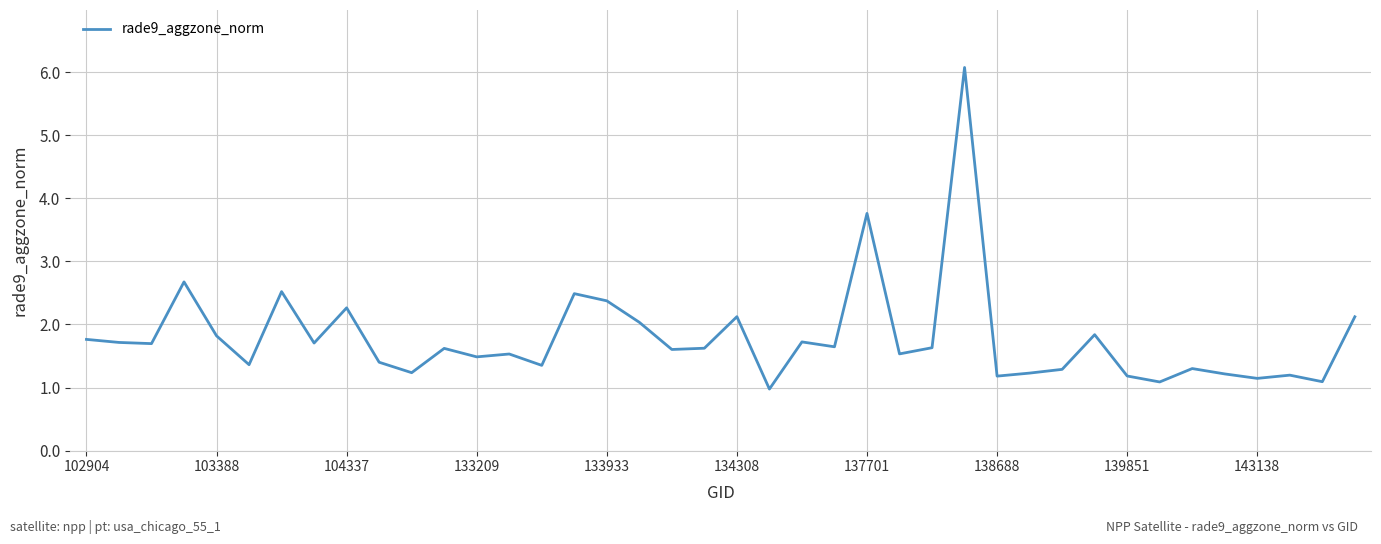

What is the smallest value displayed?

1.0